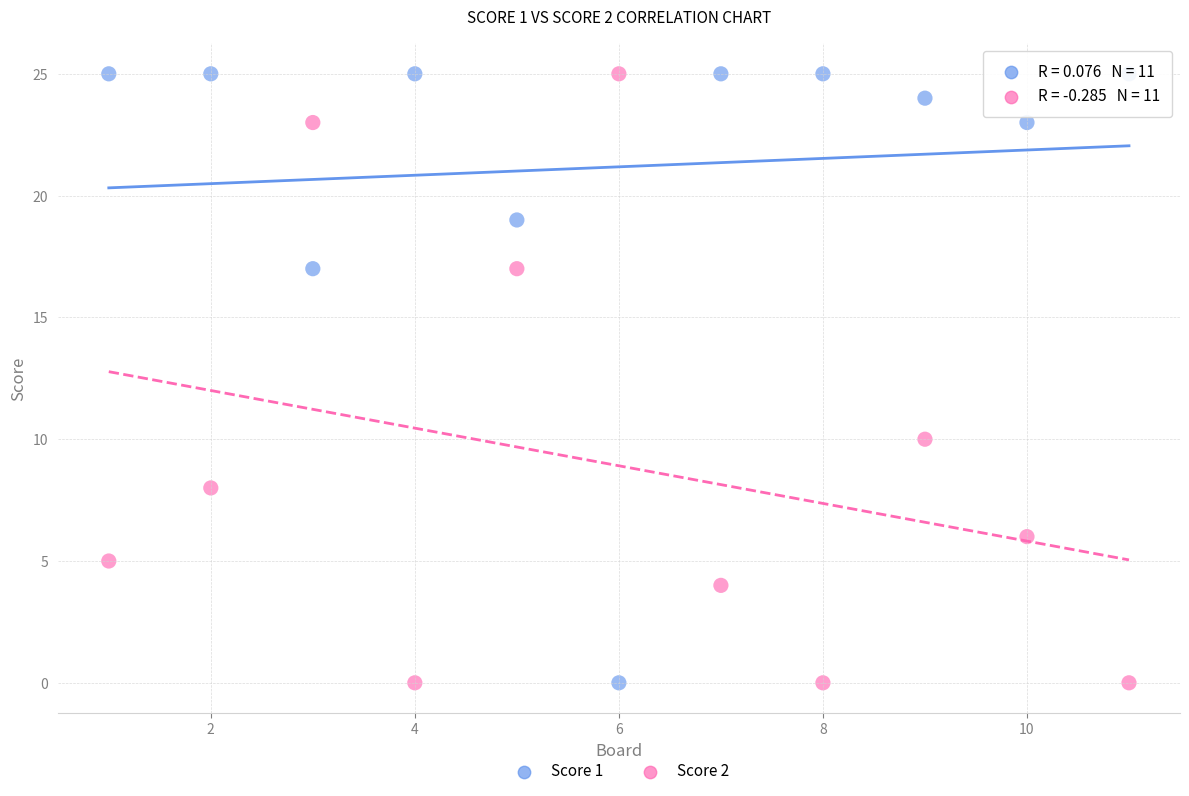

What is the X range (max minus min) for the scatter plot?

10